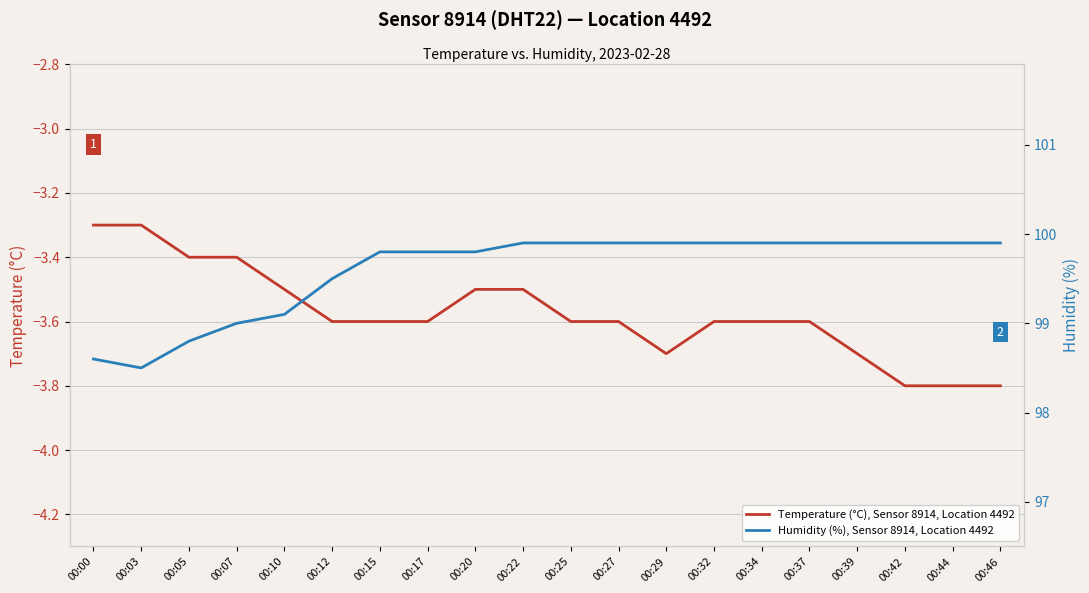

List the series in order of their peak value, lowest first.

Temperature (°C), Sensor 8914, Location 4492, Humidity (%), Sensor 8914, Location 4492